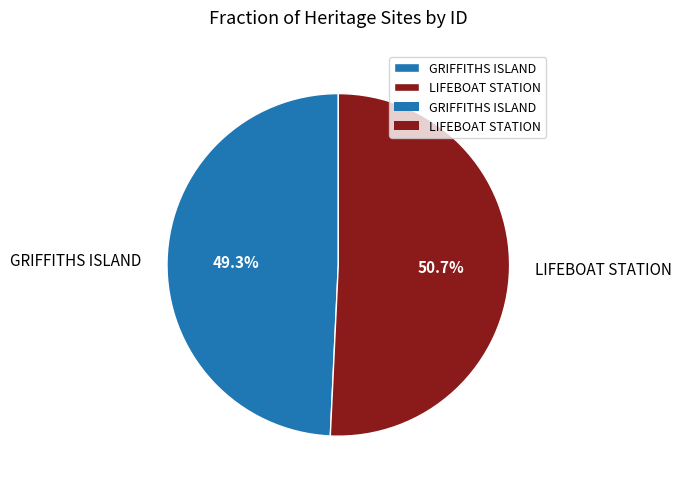

Which has a higher value, LIFEBOAT STATION or GRIFFITHS ISLAND?

LIFEBOAT STATION